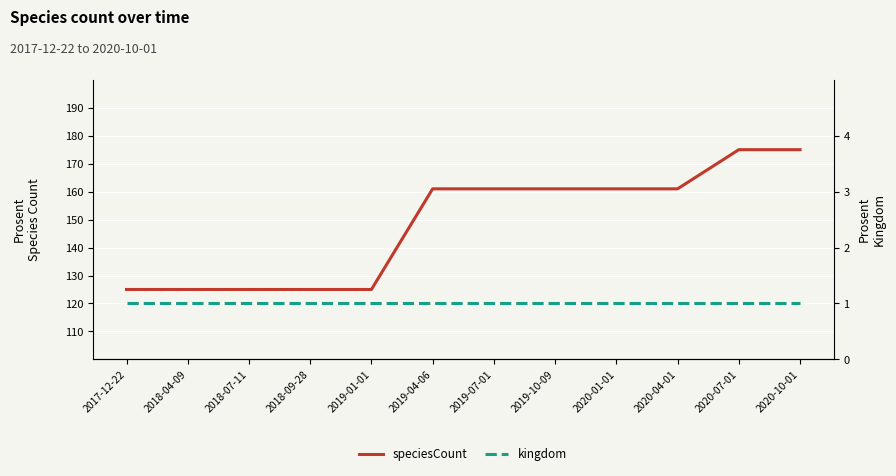

What is the average value of the speciesCount series?

148